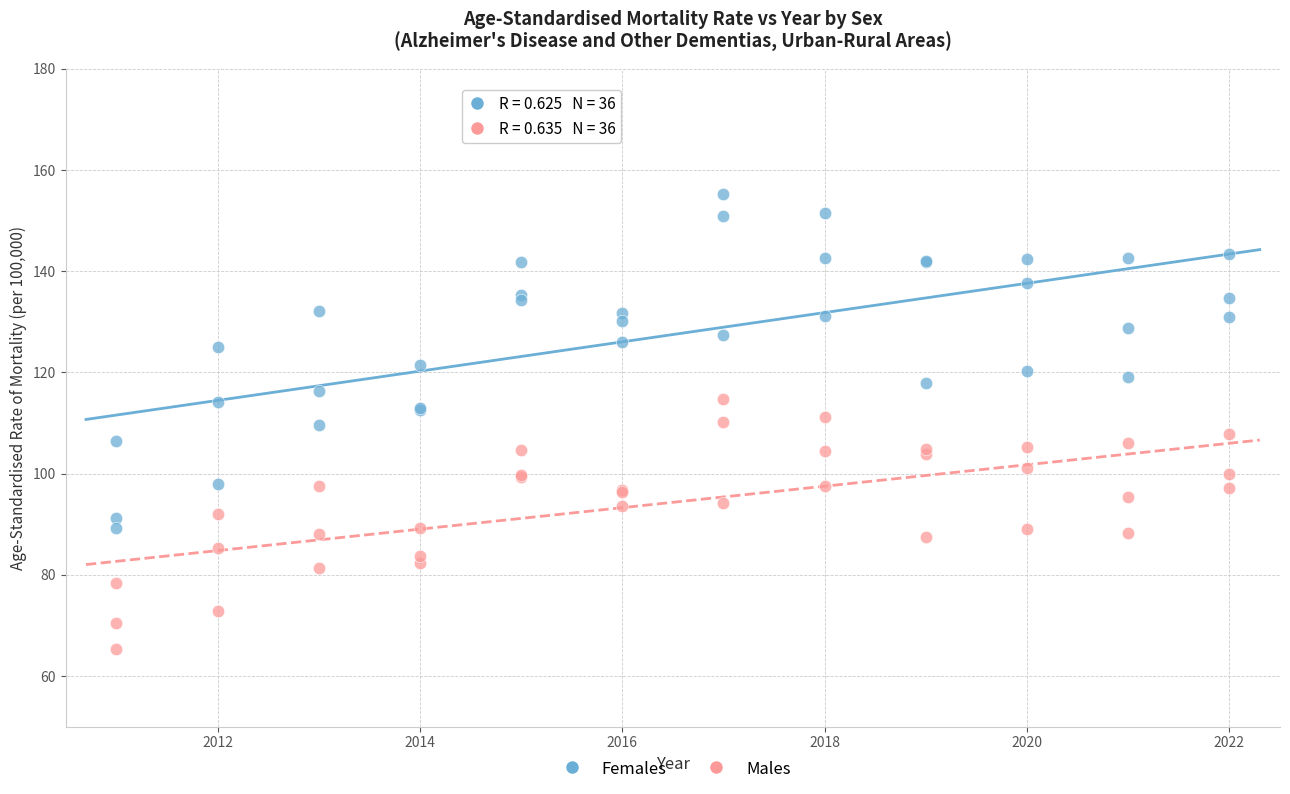

Which series has the widest spread of Y values?

Females